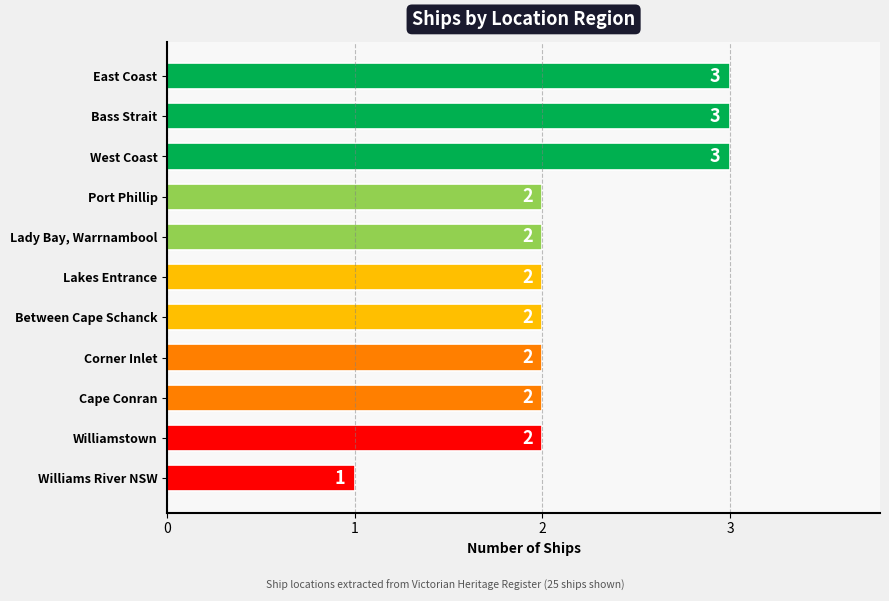

What is the label of the 11th bar from the bottom?

East Coast